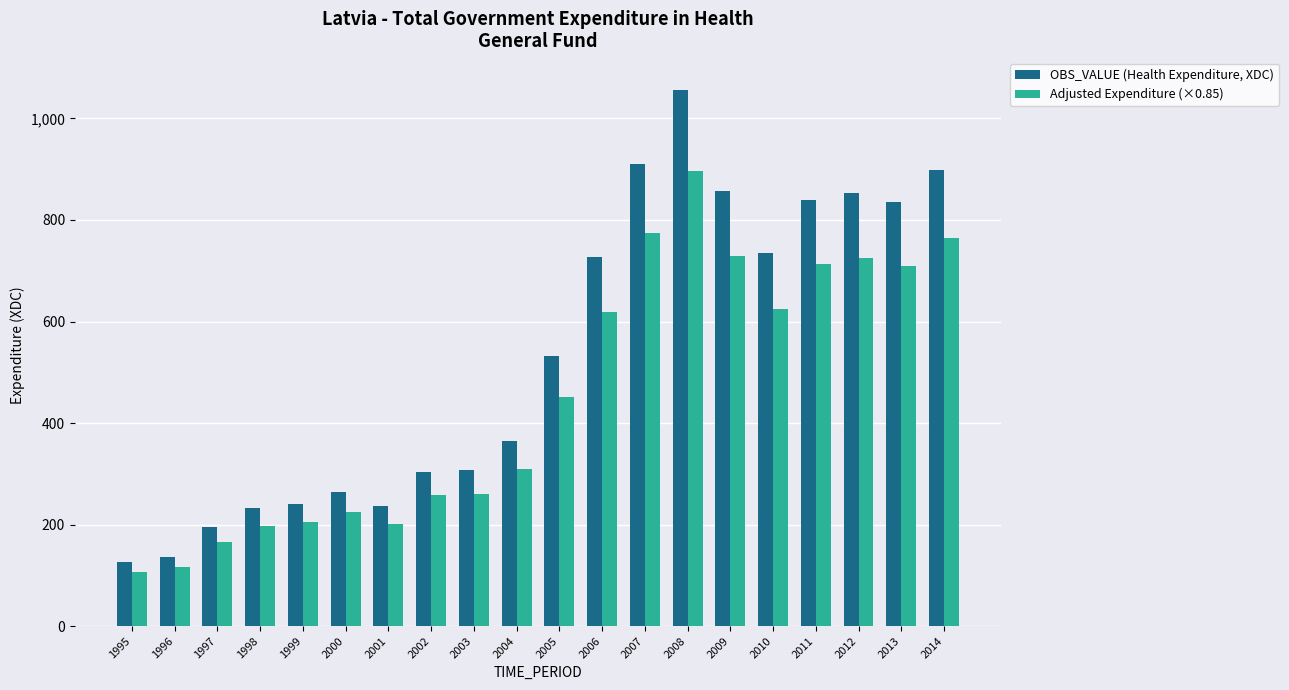

Rank the series by their maximum value, from lowest to highest.

Adjusted Expenditure (×0.85), OBS_VALUE (Health Expenditure, XDC)